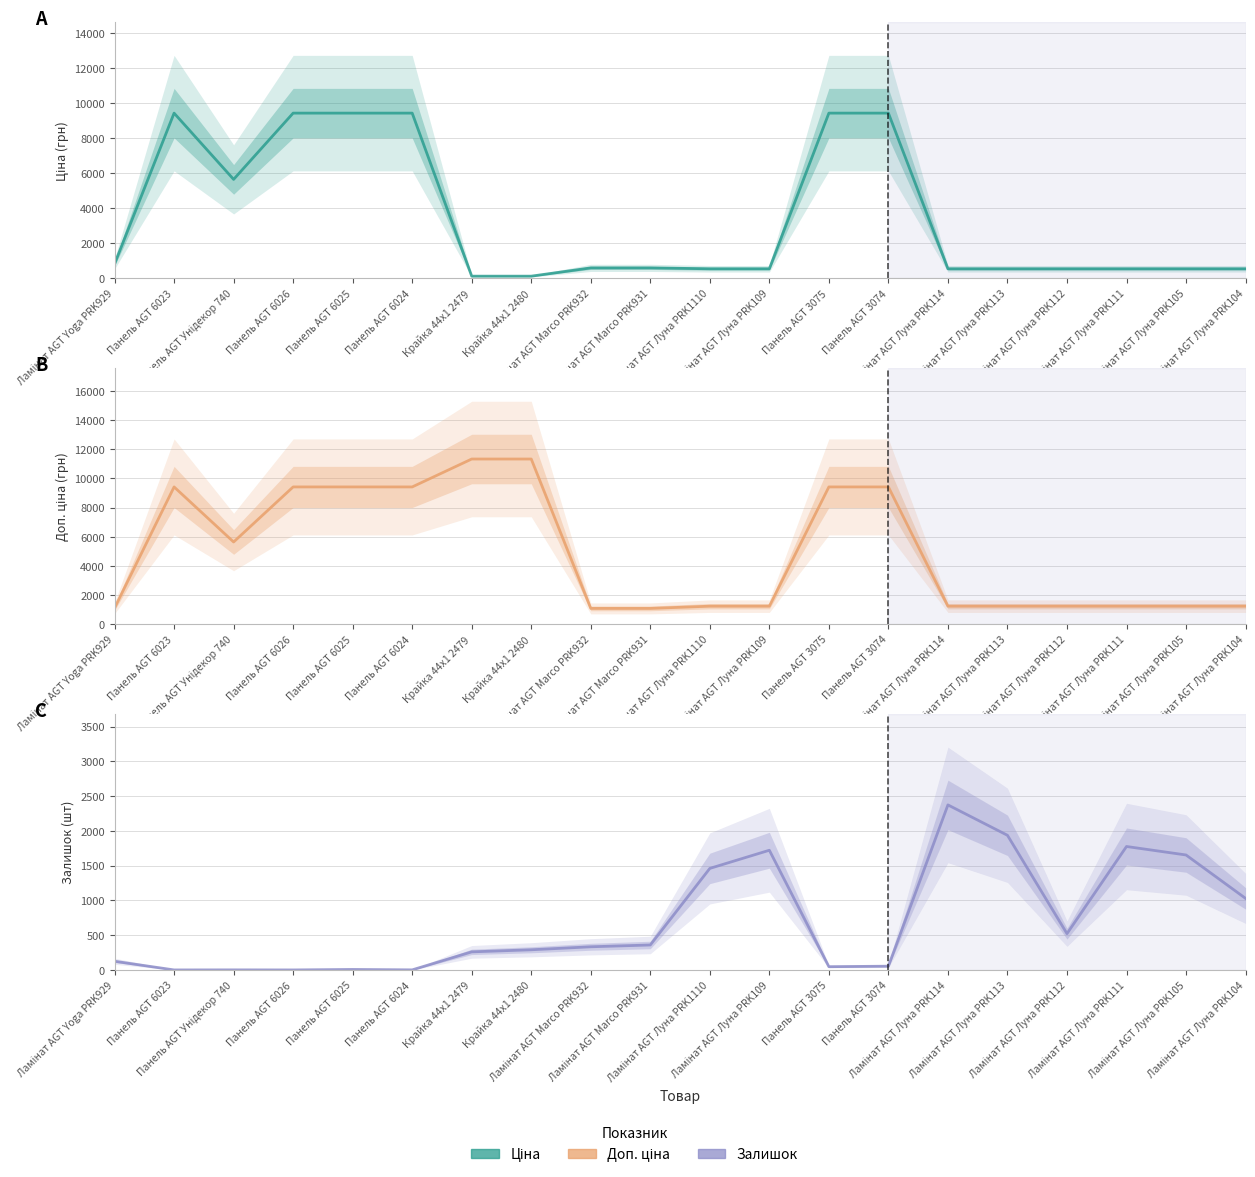

How many intersections are there between Залишок and Ціна?

7